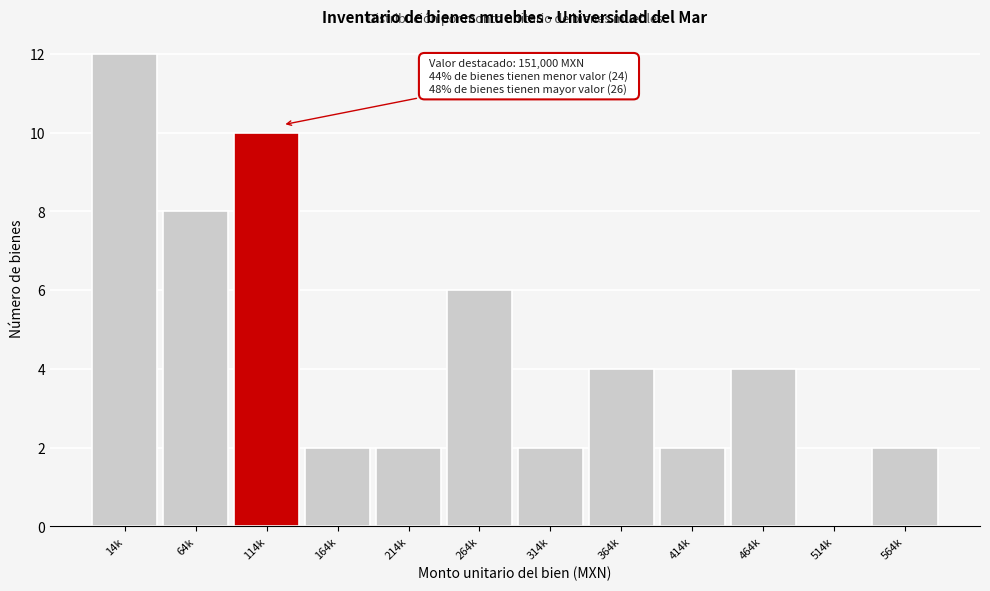

Reading left to right, extract all data points from this chart.

14k=12	64k=8	114k=10	164k=2	214k=2	264k=6	314k=2	364k=4	414k=2	464k=4	514k=0	564k=2